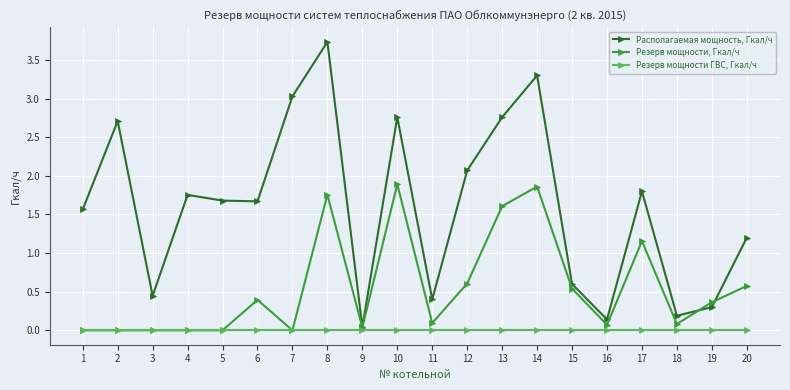

The value of Резерв мощности, Гкал/ч at 20 is 0.6. True or false?

True